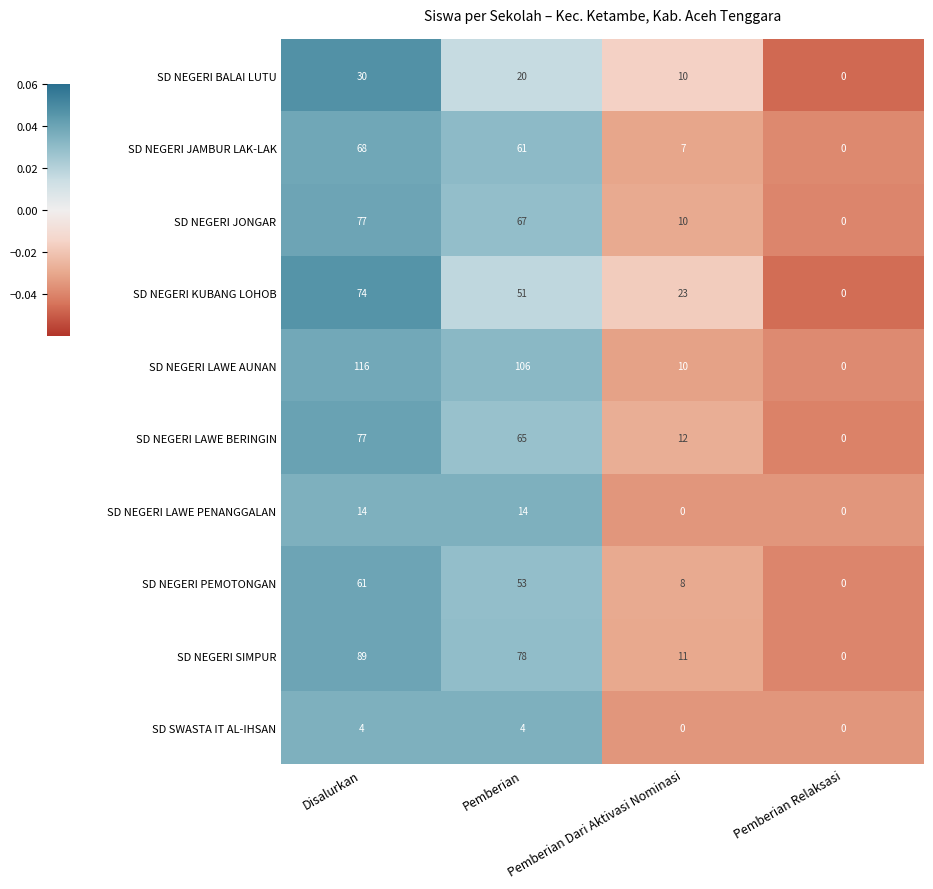

Is the value of SD SWASTA IT AL-IHSAN at Disalurkan greater than the value of SD NEGERI KUBANG LOHOB at Pemberian Relaksasi?

Yes